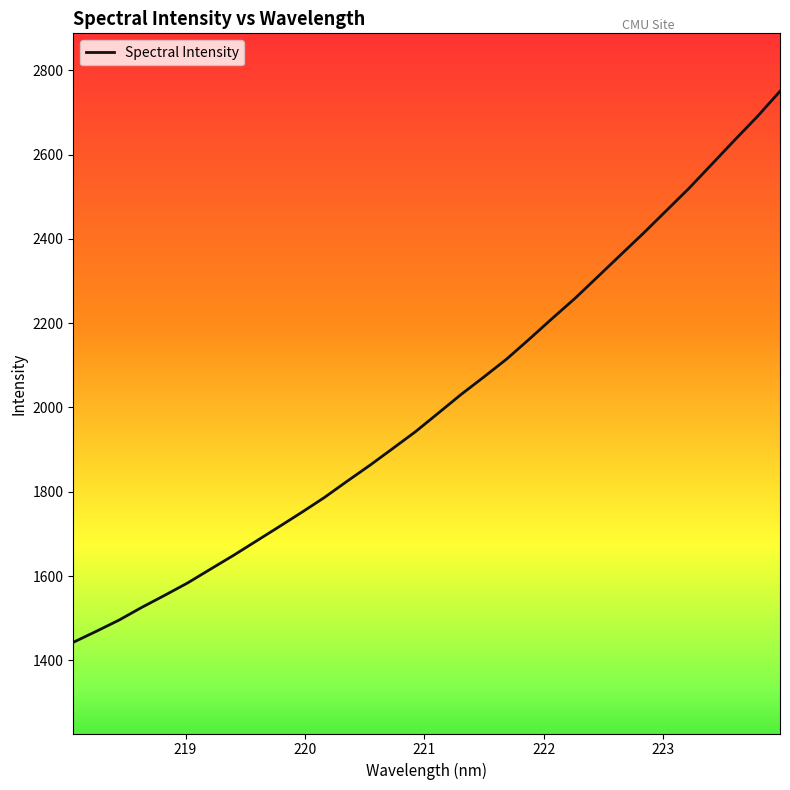

True or false: the data has more than 2 interior local peaks.

False